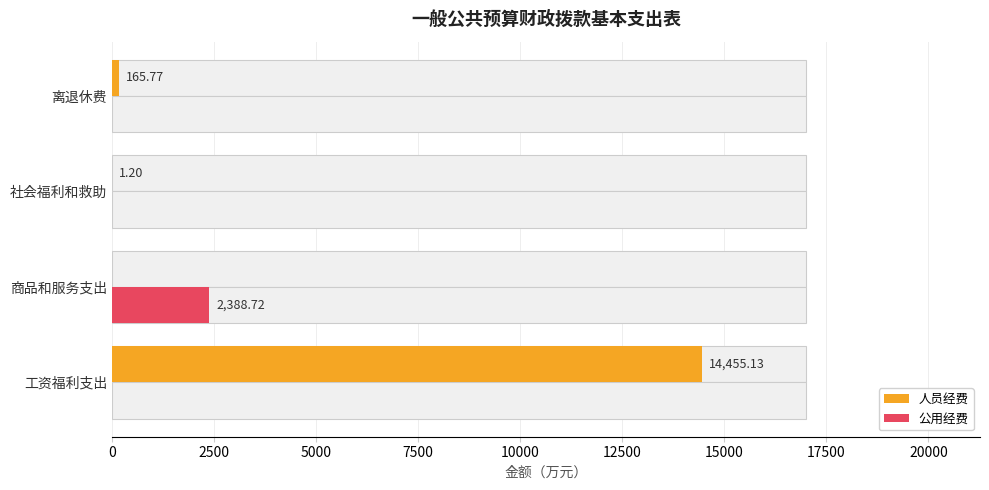

At 工资福利支出, list the series in order from smallest to largest.

公用经费, 人员经费